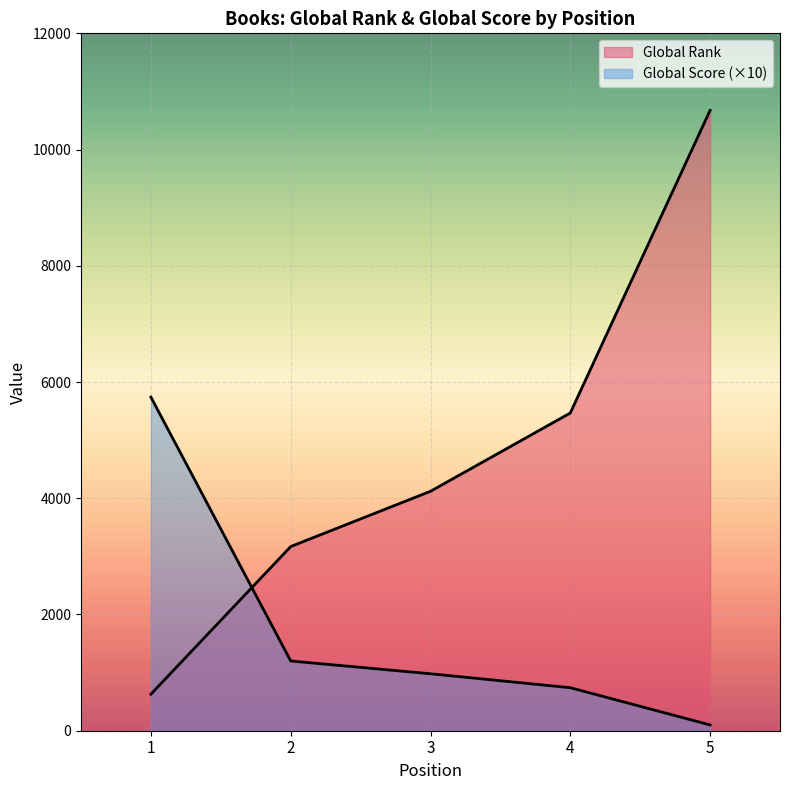

At which category is the sum across all series the highest?

5